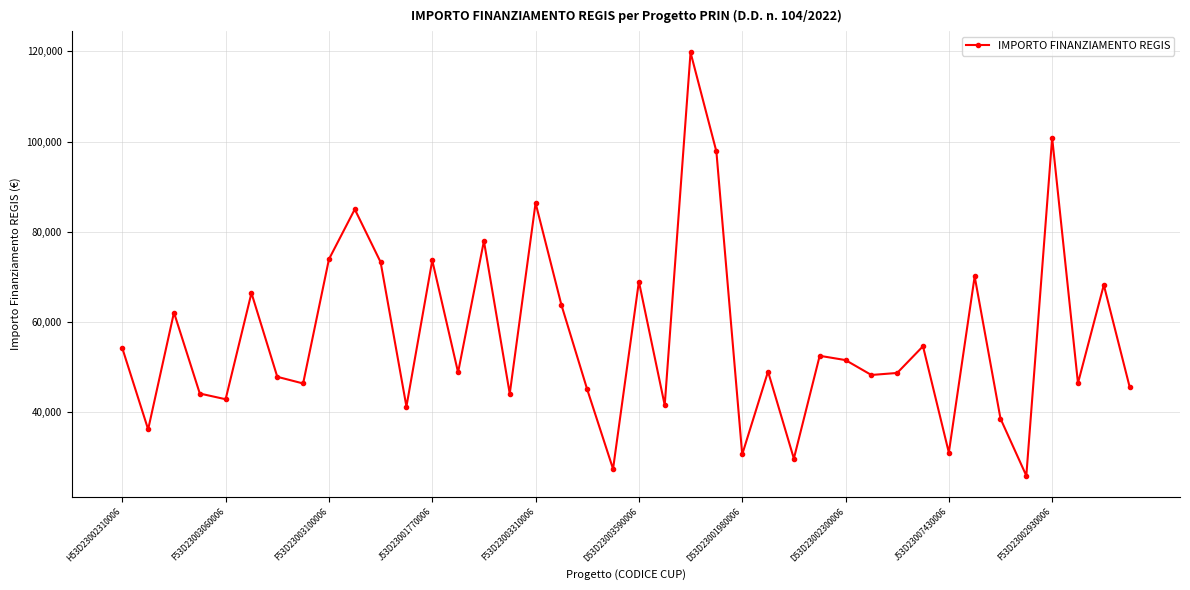

How many points are lower than both their immediate neighbors (excluding endpoints)?

14